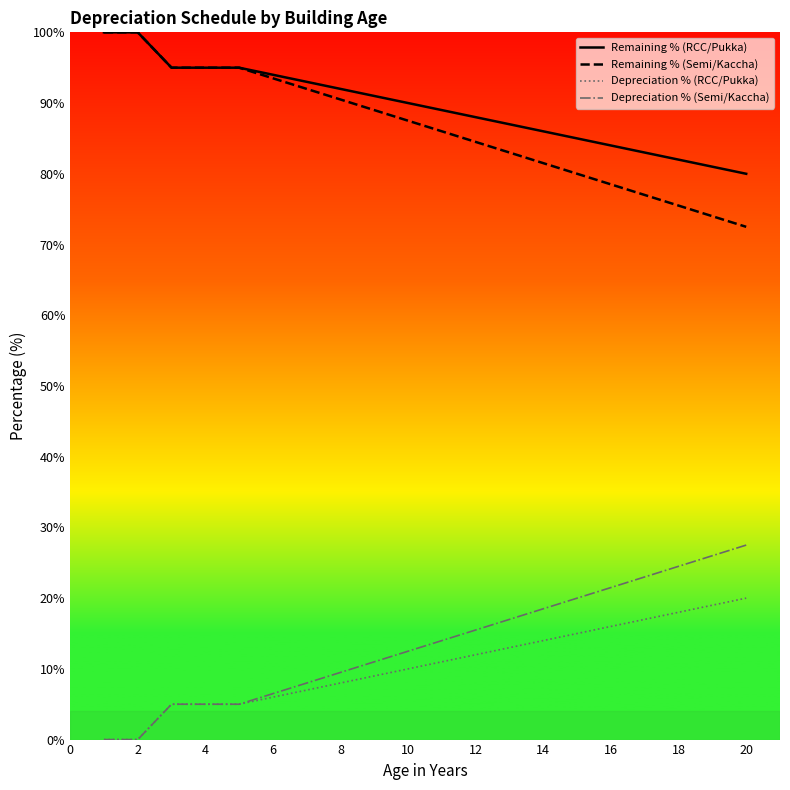

Reading left to right, list all the values displayed in this chart.

Remaining % (RCC/Pukka): 100.0	100.0	95.0	95.0	95.0	94.0	93.0	92.0	91.0	90.0	89.0	88.0	87.0	86.0	85.0	84.0	83.0	82.0	81.0	80.0
Remaining % (Semi/Kaccha): 100.0	100.0	95.0	95.0	95.0	93.5	92.0	90.5	89.0	87.5	86.0	84.5	83.0	81.5	80.0	78.5	77.0	75.5	74.0	72.5
Depreciation % (RCC/Pukka): 0.0	0.0	5.0	5.0	5.0	6.0	7.0	8.0	9.0	10.0	11.0	12.0	13.0	14.0	15.0	16.0	17.0	18.0	19.0	20.0
Depreciation % (Semi/Kaccha): 0.0	0.0	5.0	5.0	5.0	6.5	8.0	9.5	11.0	12.5	14.0	15.5	17.0	18.5	20.0	21.5	23.0	24.5	26.0	27.5